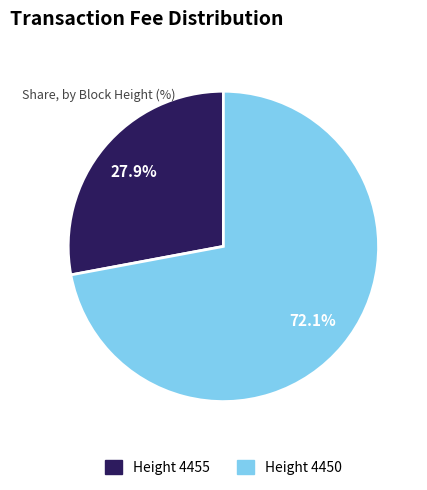

Is there a majority slice in this chart?

Yes